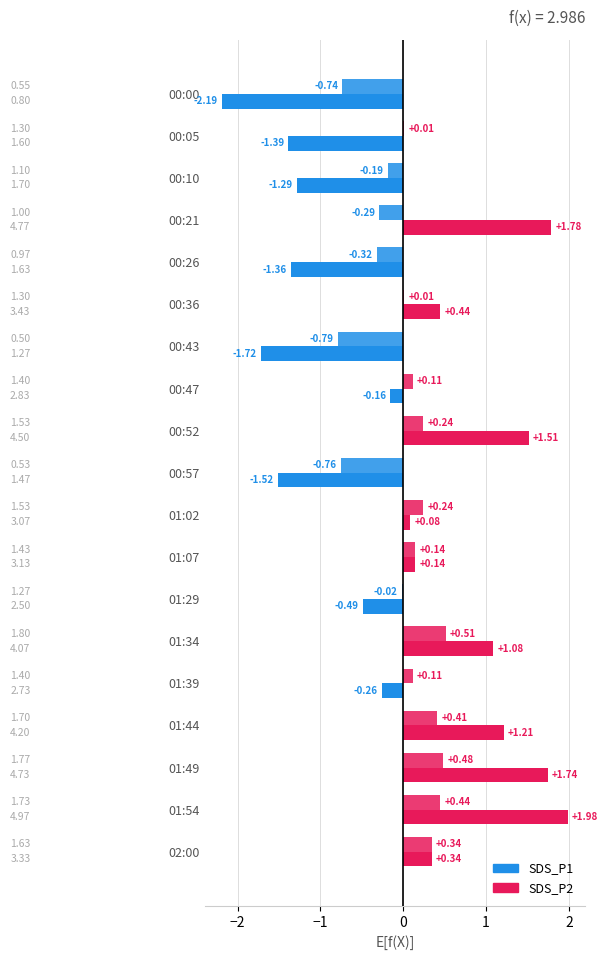

How many data points does each series have?

19